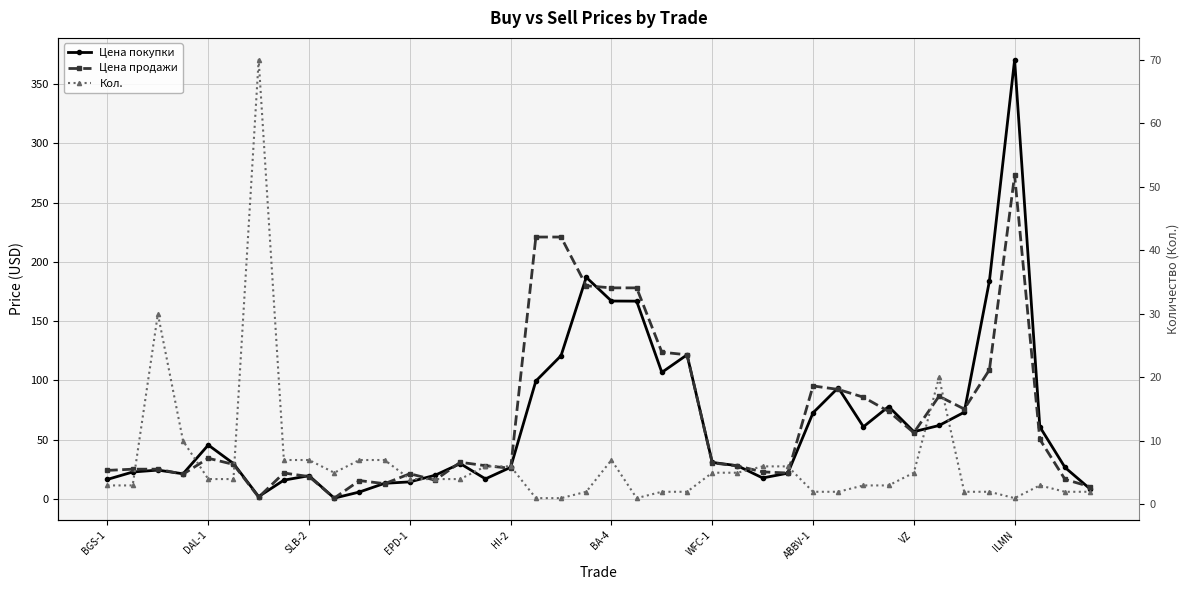

What is the difference between the Кол. values at 18 and WFC-1?

69.0